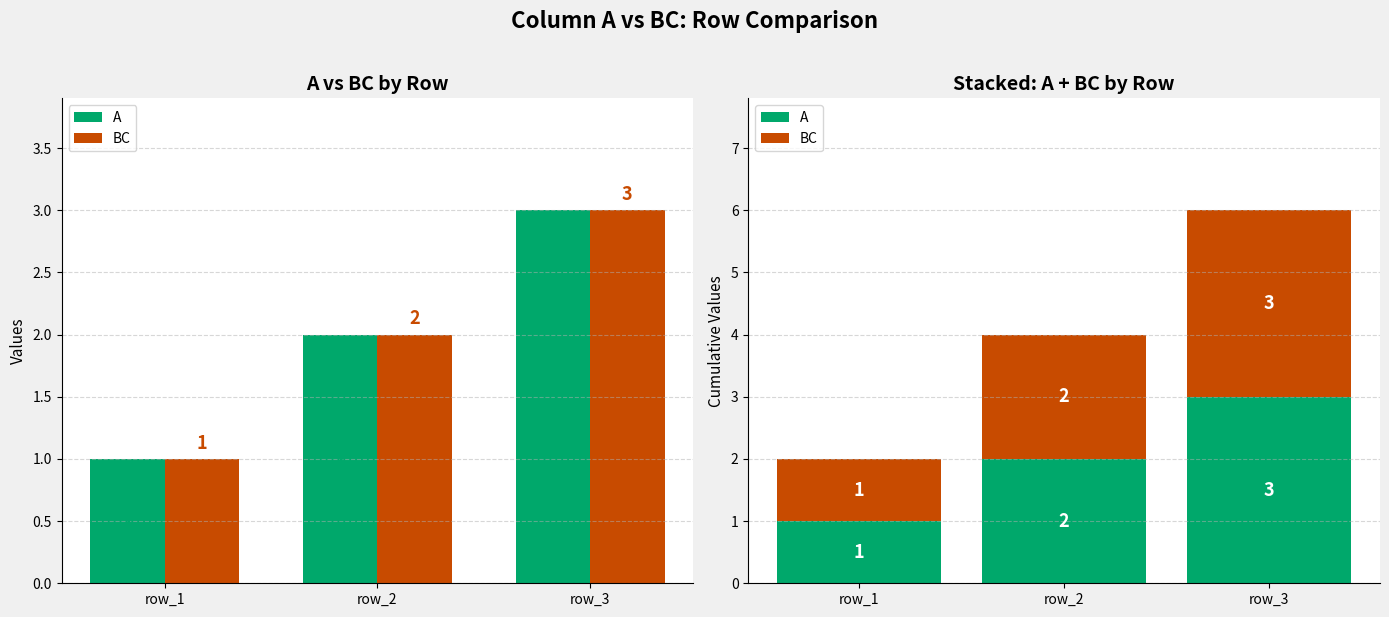

How many bars are there in total?

6